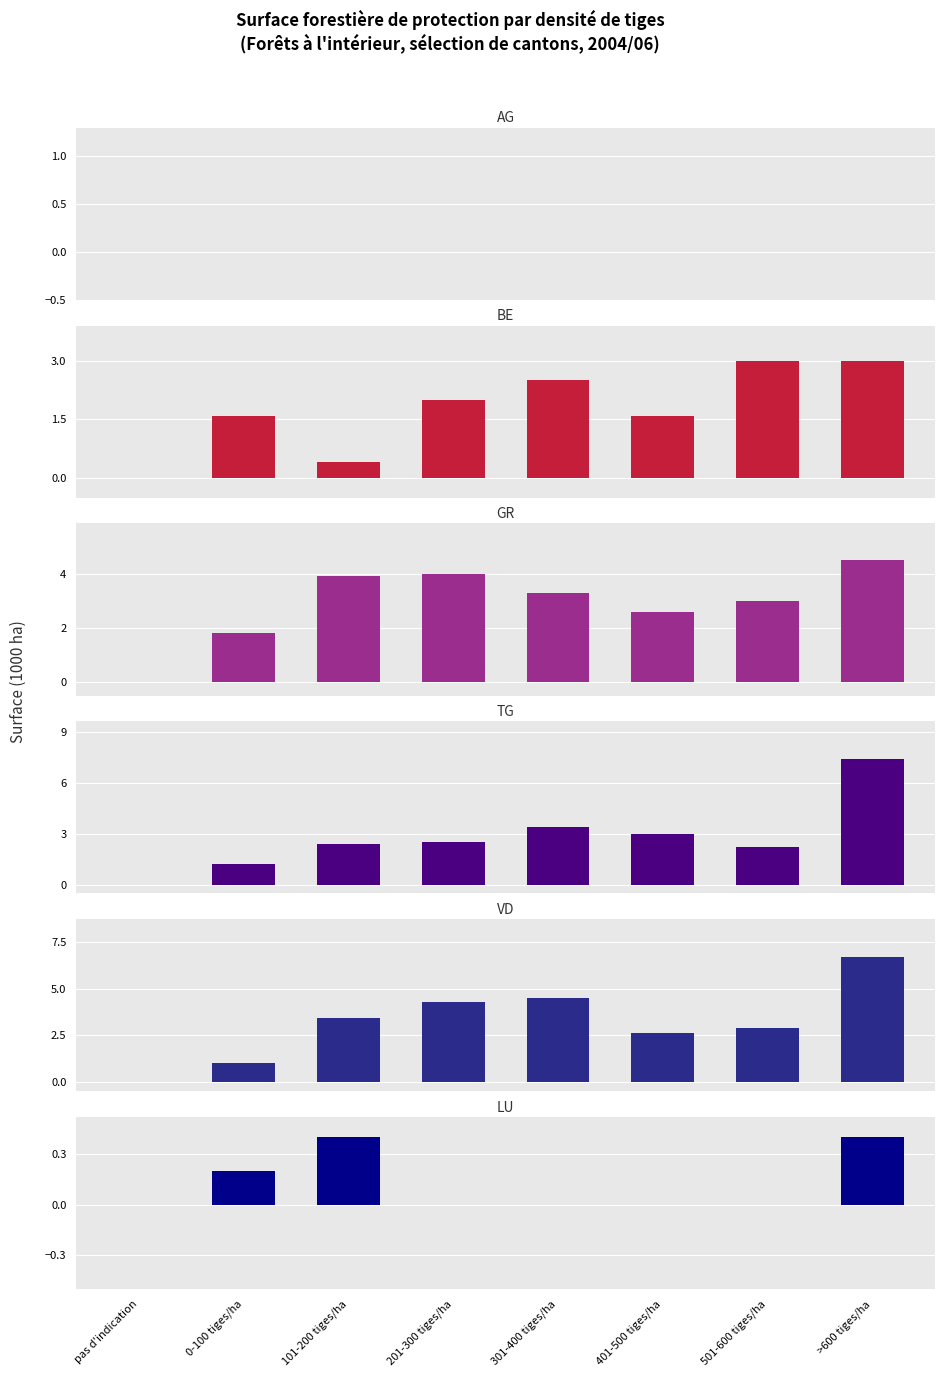

What is the difference between the GR values at 301-400 tiges/ha and >600 tiges/ha?

1.2